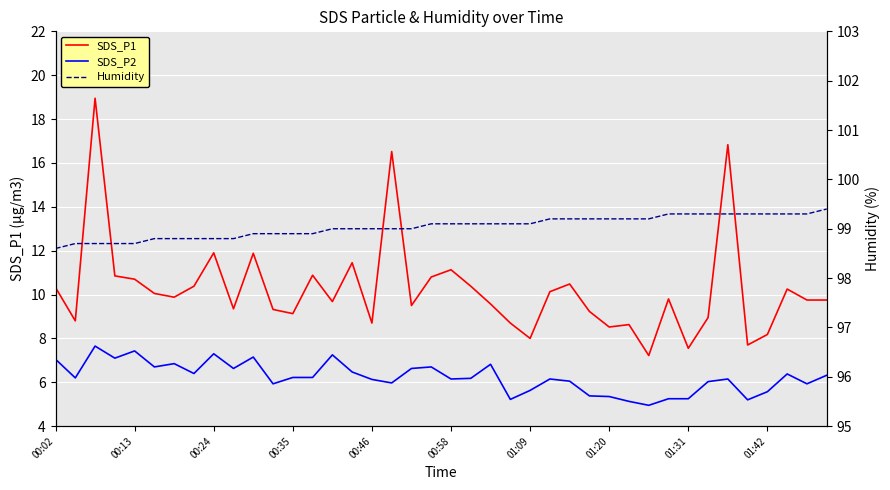

At how many categories does at least one series exceed 54?

40